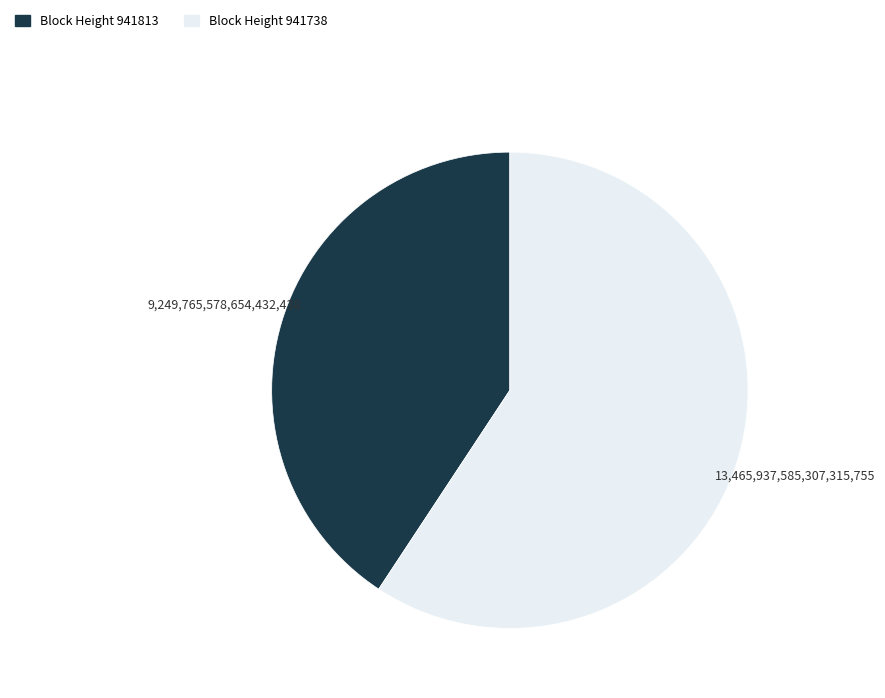

Is there any slice that represents more than half of the pie?

Yes